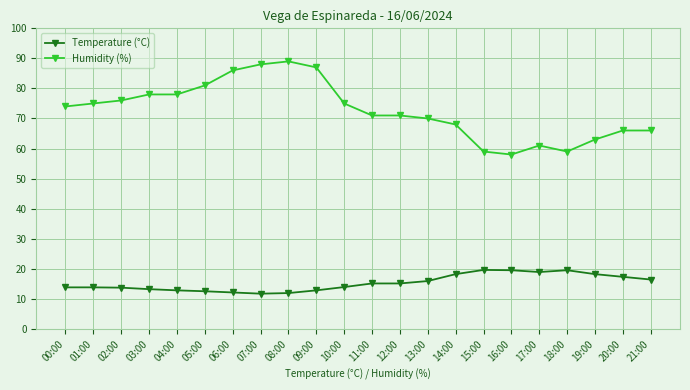

What is the difference between the highest and lowest values at 03:00?

64.8